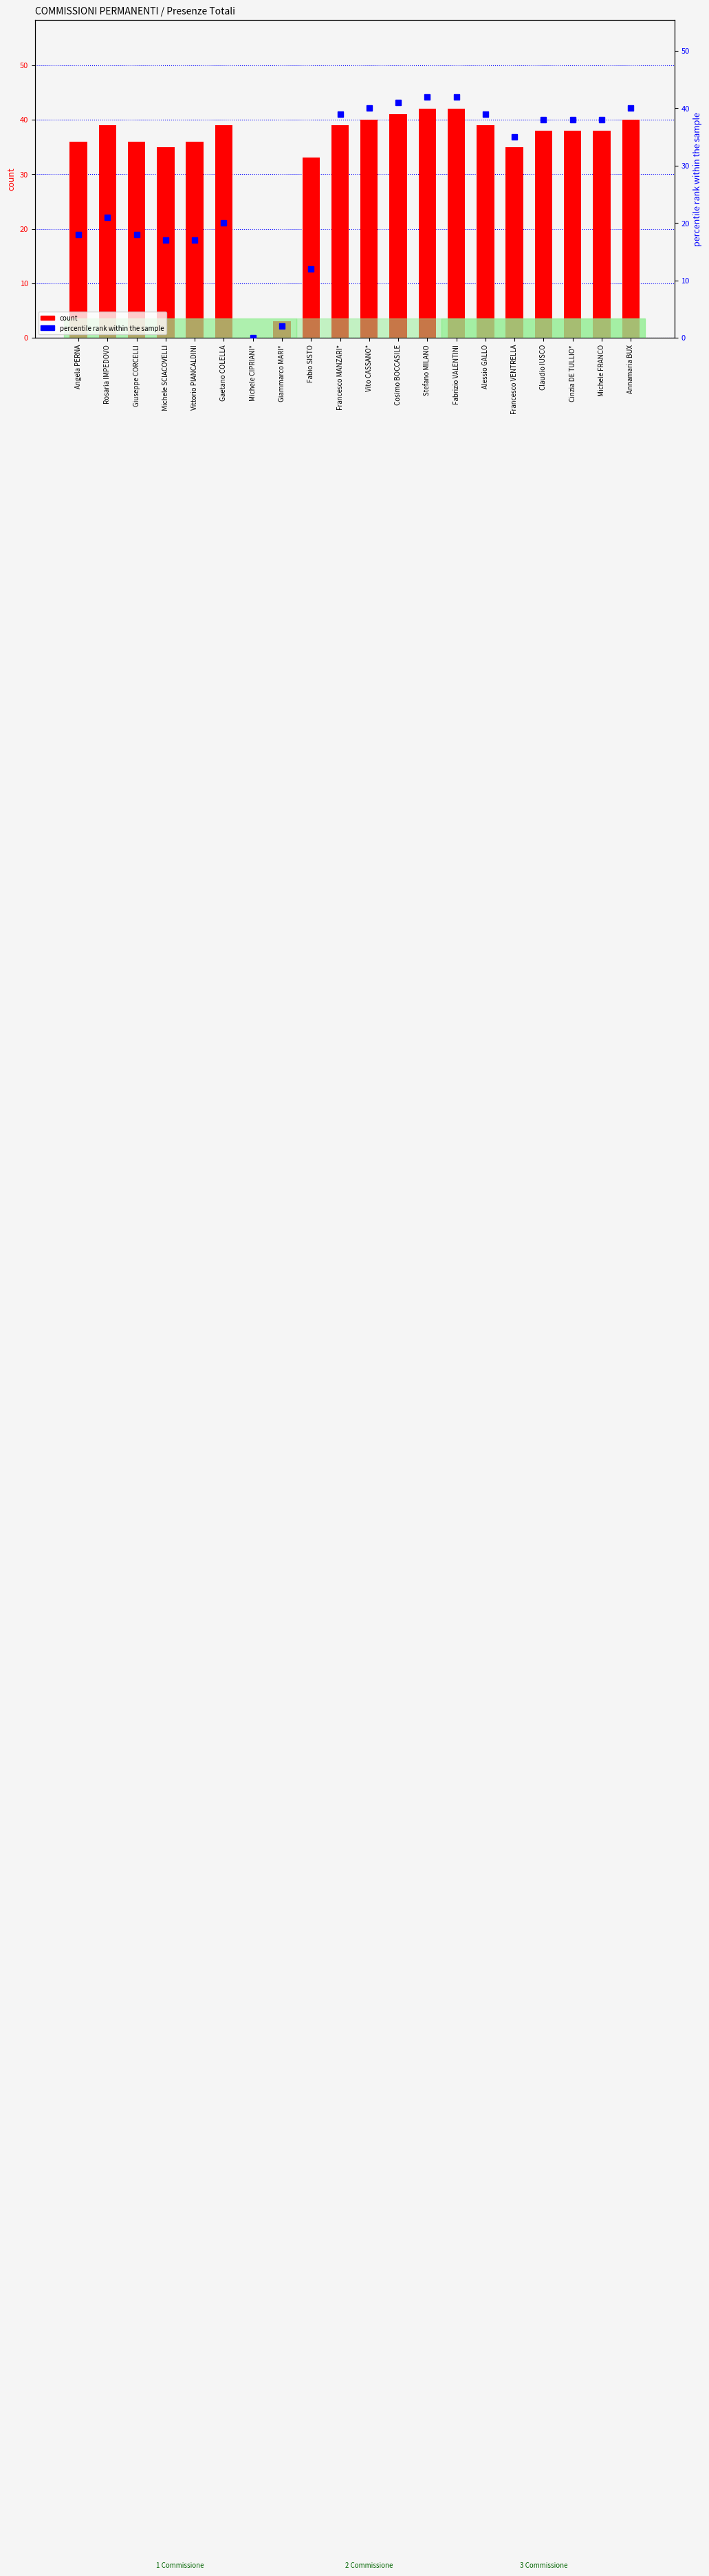

At Vittorio PIANCALDINI, list the series in order from largest to smallest.

count, percentile rank within the sample